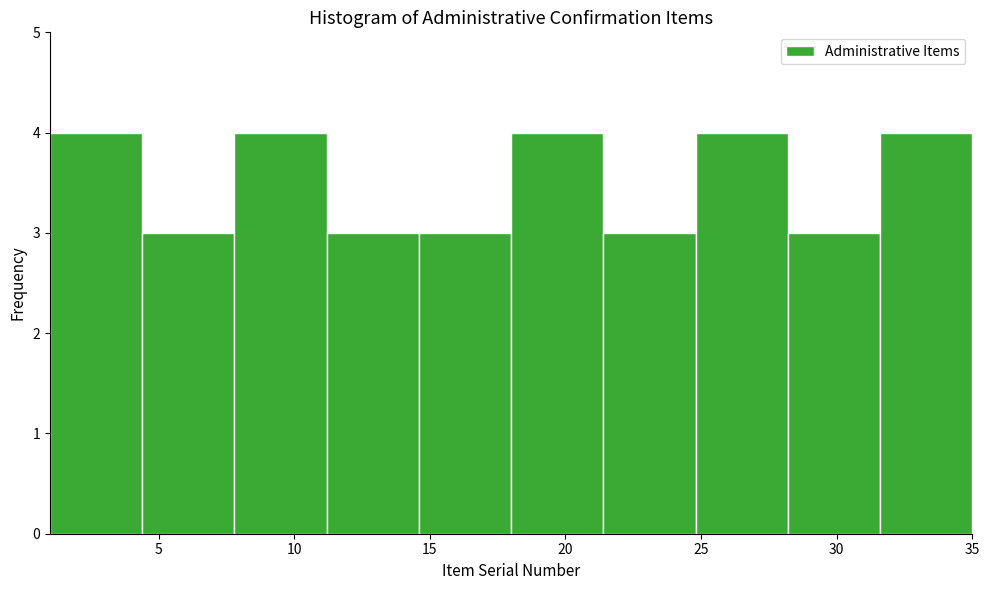

Reading left to right, list every bar in this chart as the range it spans on the x-axis followed by its height. Neither the bar edges nor the heights are printed on the chart, so give them approximately, as read against the axes.

1.0 to 4.4: 4
4.4 to 7.8: 3
7.8 to 11.2: 4
11.2 to 14.6: 3
14.6 to 18.0: 3
18.0 to 21.4: 4
21.4 to 24.8: 3
24.8 to 28.2: 4
28.2 to 31.6: 3
31.6 to 35.0: 4